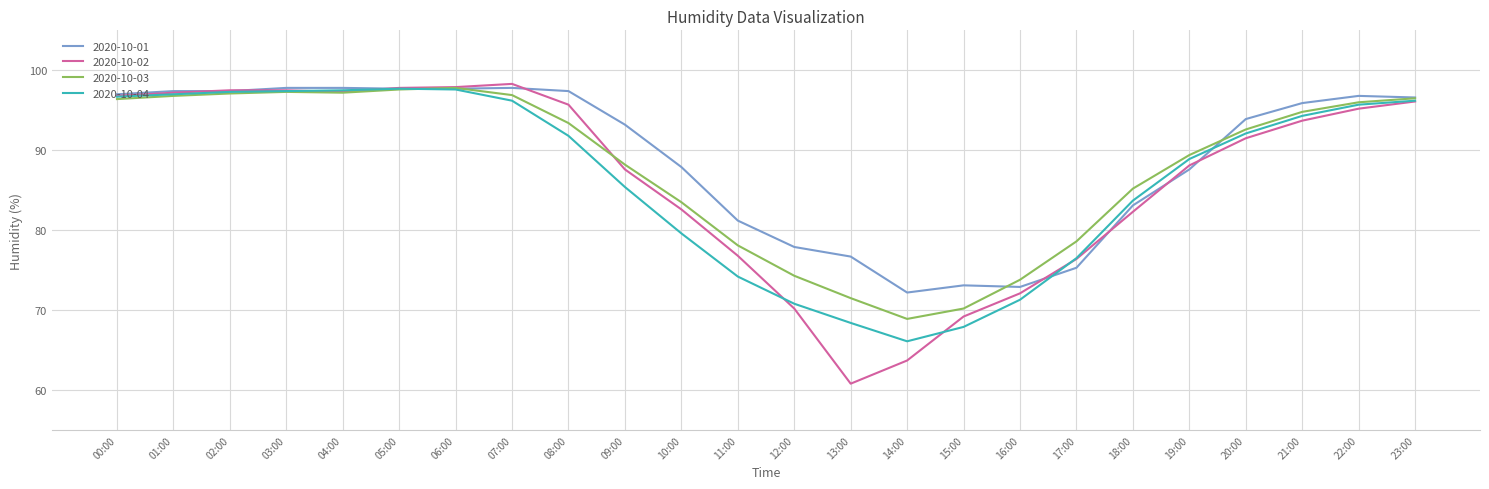

What is the difference between the highest and lowest values at 18:00?

2.9